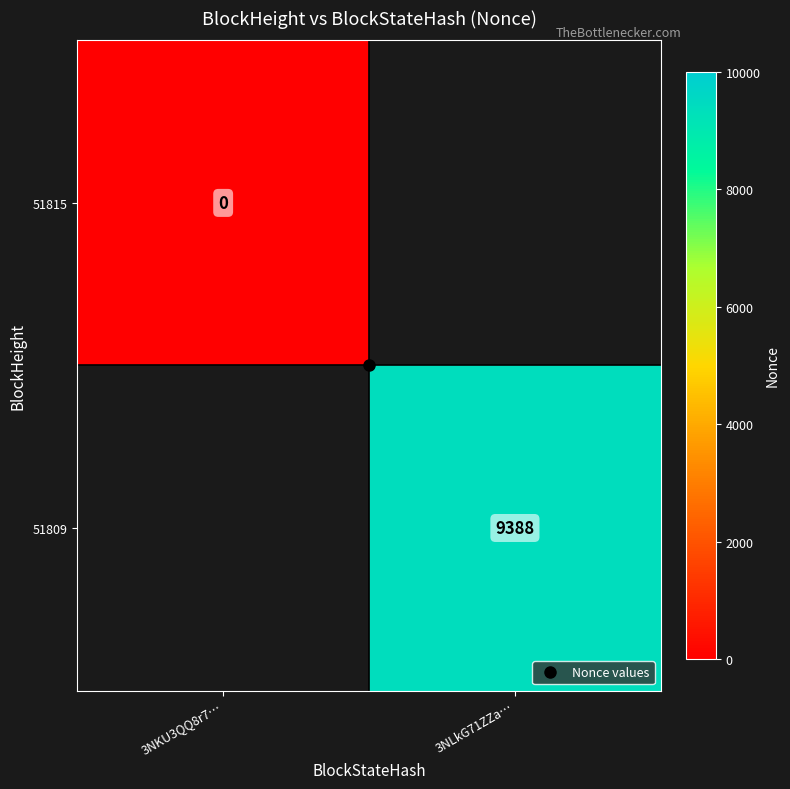

Which has a higher value, 3NKU3QQ8r7… or 3NLkG71ZZa…?

3NLkG71ZZa…